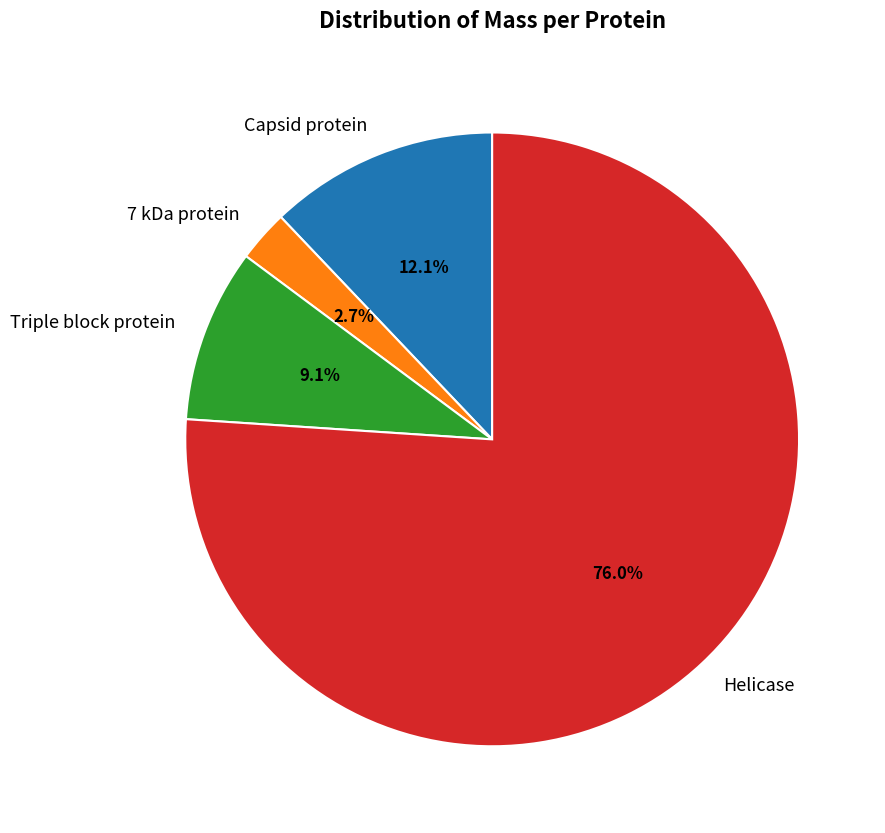

Approximately how many times larger is the value at 7 kDa protein compared to Triple block protein?

0.3